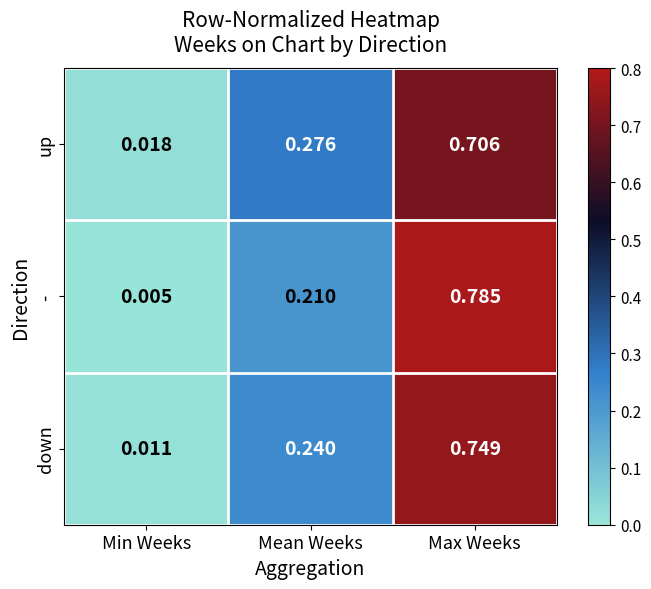

Is the value of up at Min Weeks greater than the value of down at Min Weeks?

Yes